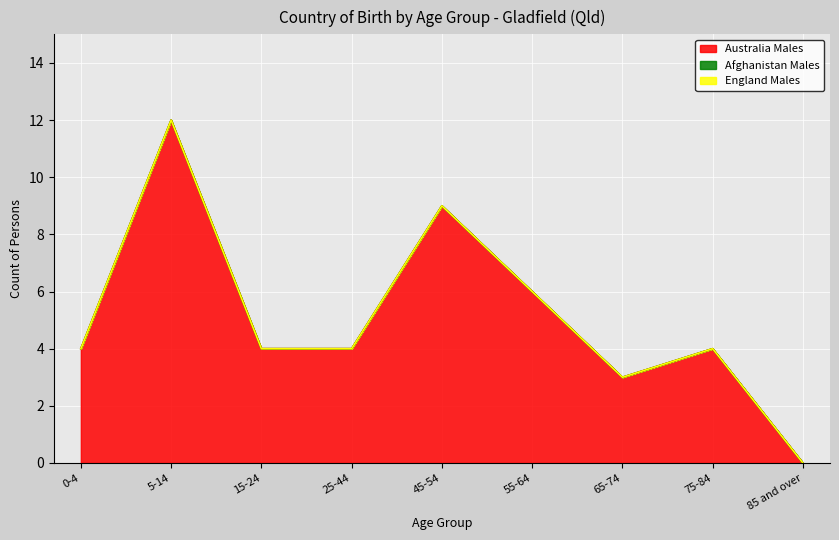

Which category has the highest value across all series?

5-14